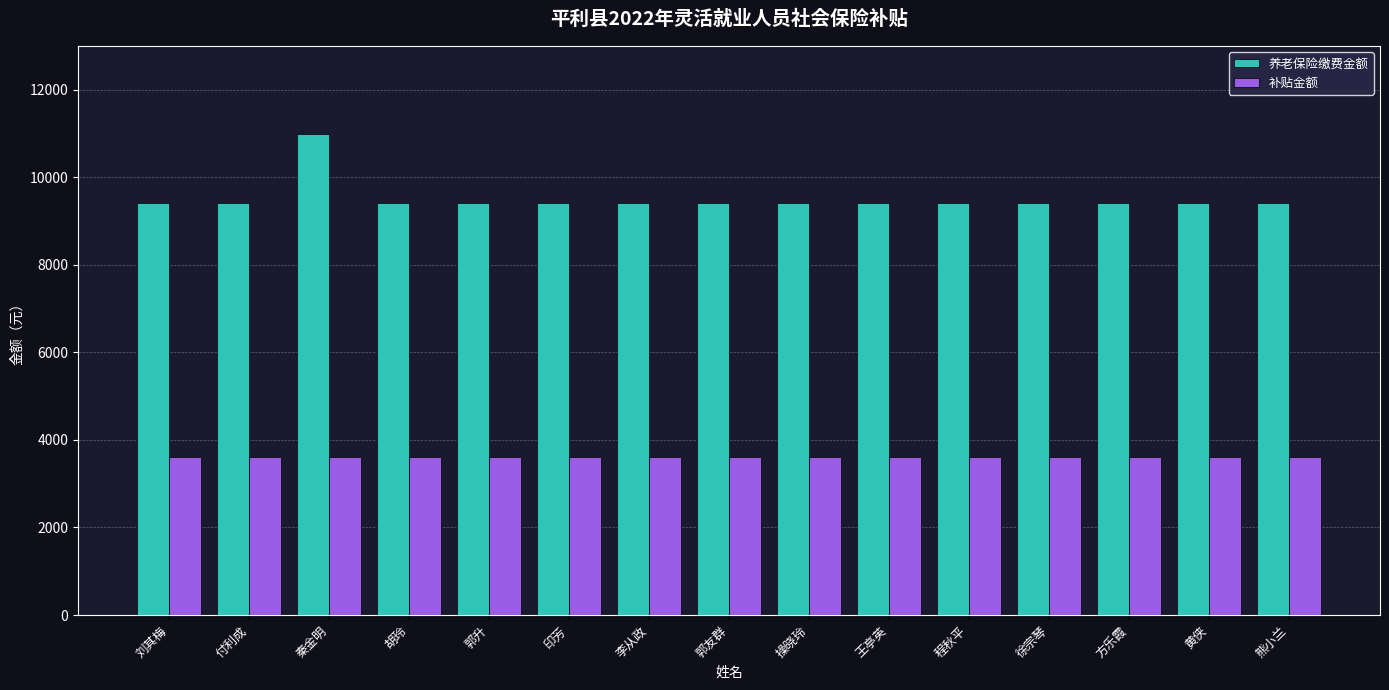

Which series has the largest total across all categories?

养老保险缴费金额